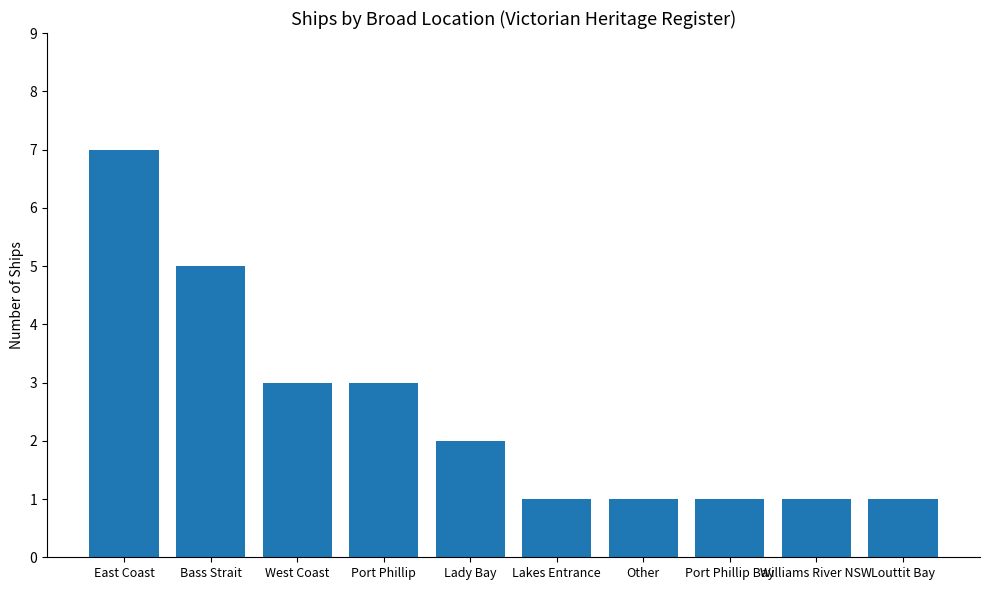

Where does the data first go above 2?

East Coast